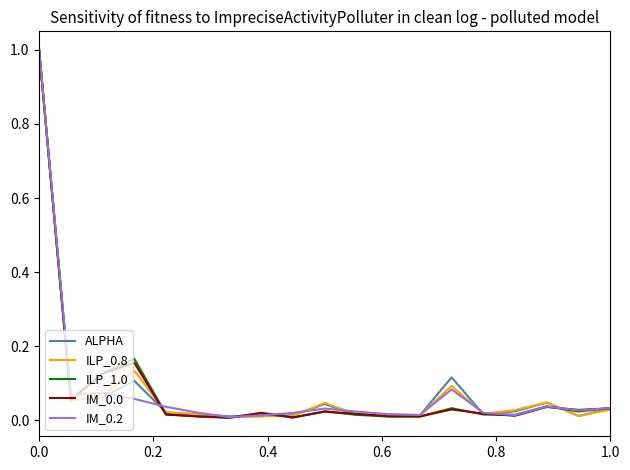

What is the highest value of the ALPHA series?

1.0